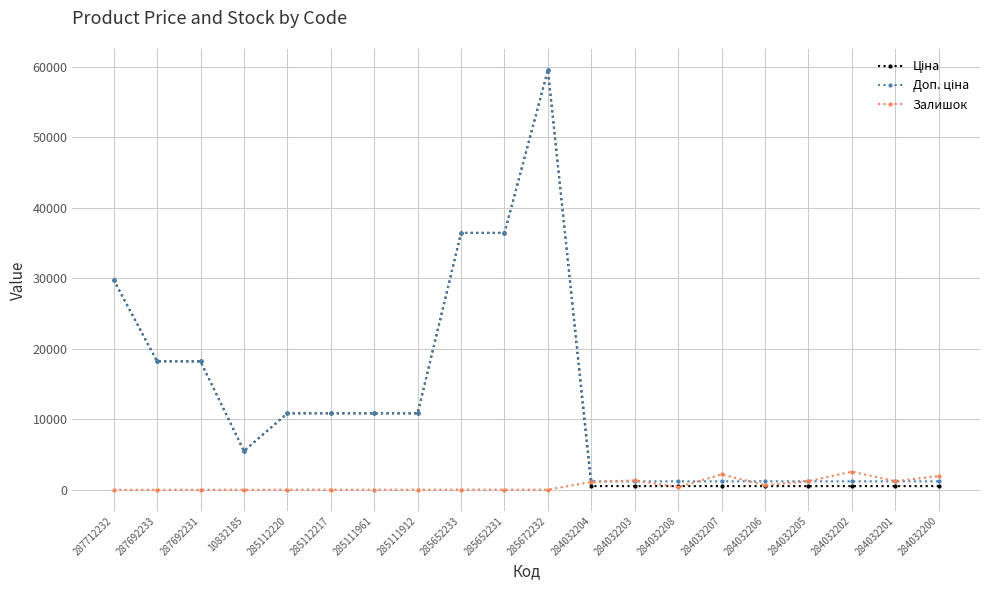

At which category is the sum across all series the highest?

285672232